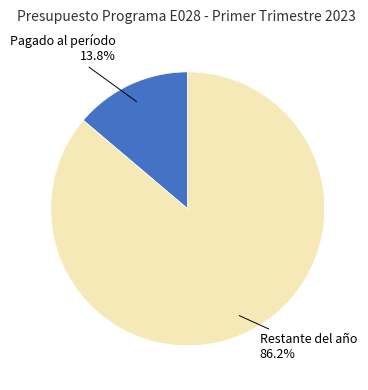

Does any single category account for the majority?

Yes